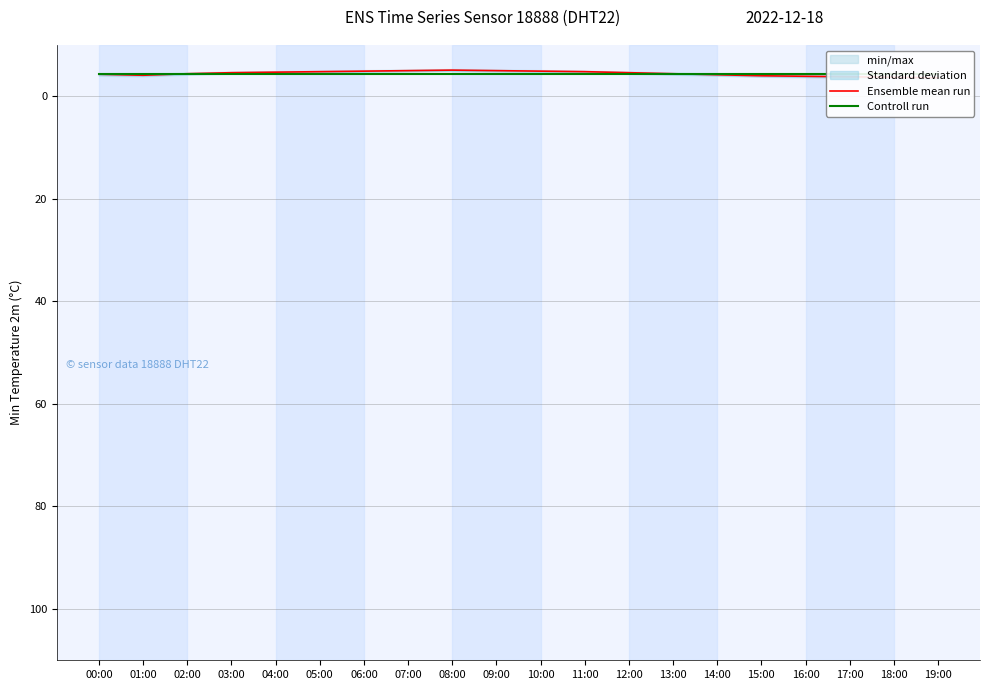

What is the lowest value of the Controll run series?

-4.3